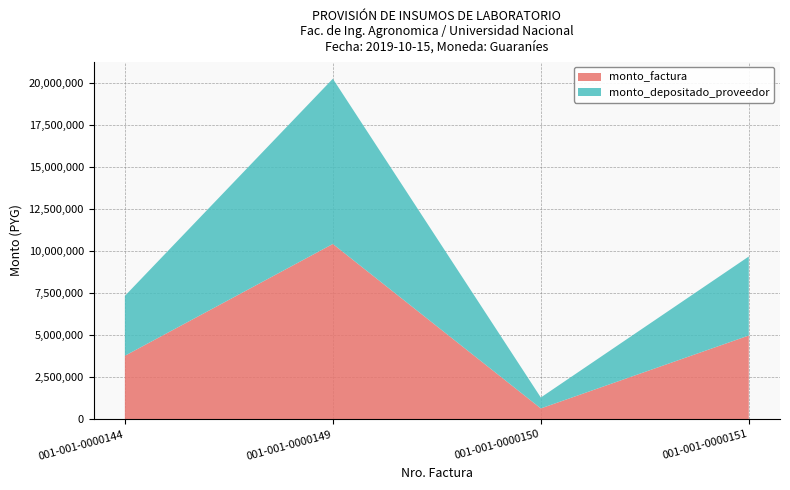

Reading left to right, what are all the values shown in this chart?

monto_factura: 001-001-0000144=3784935	001-001-0000149=10441202	001-001-0000150=652575	001-001-0000151=4993257
monto_depositado_proveedor: 001-001-0000144=3565133	001-001-0000149=9834853	001-001-0000150=650273	001-001-0000151=4703284